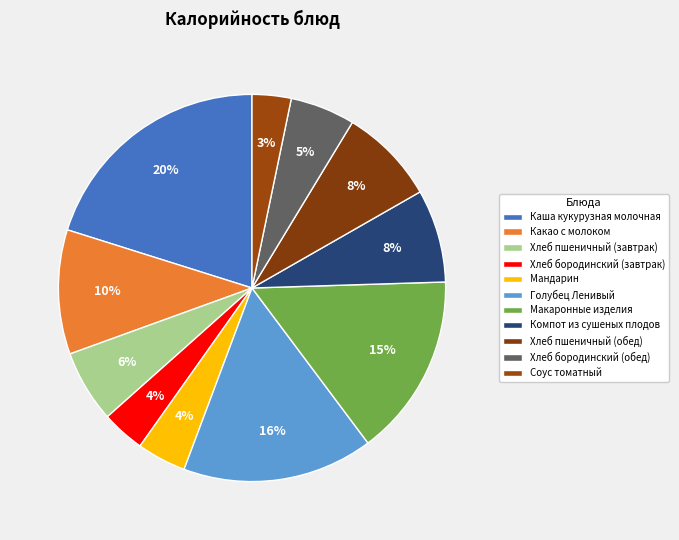

How many slices are in this pie chart?

11